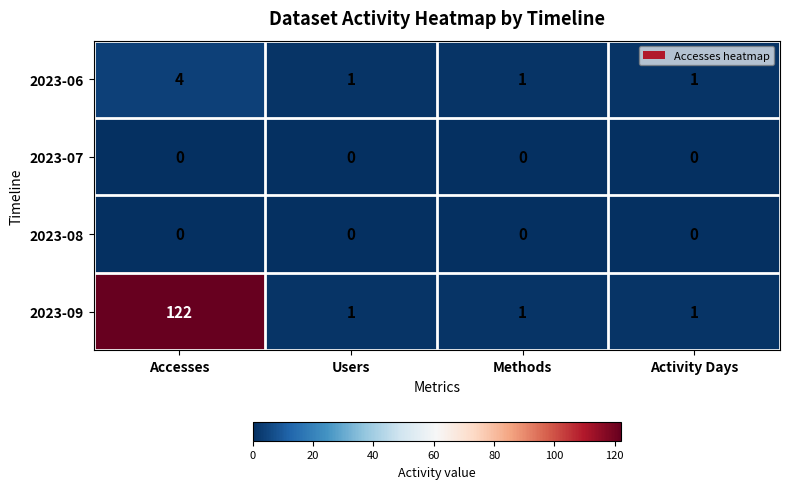

How many 2023-06 values are between 1 and 4?

4